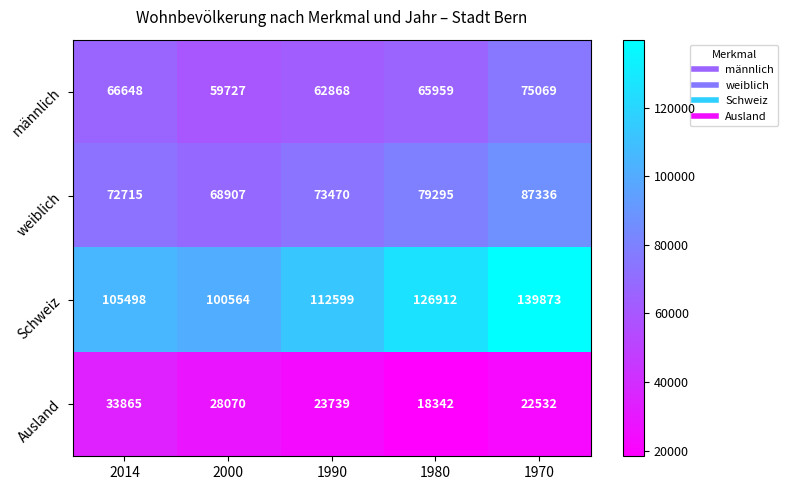

The value of Schweiz at 1990 is 112599. True or false?

True